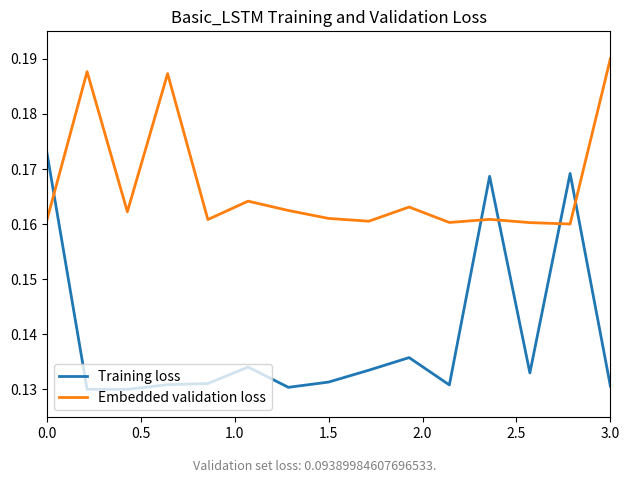

Is this an area chart (filled region under the line)?

No